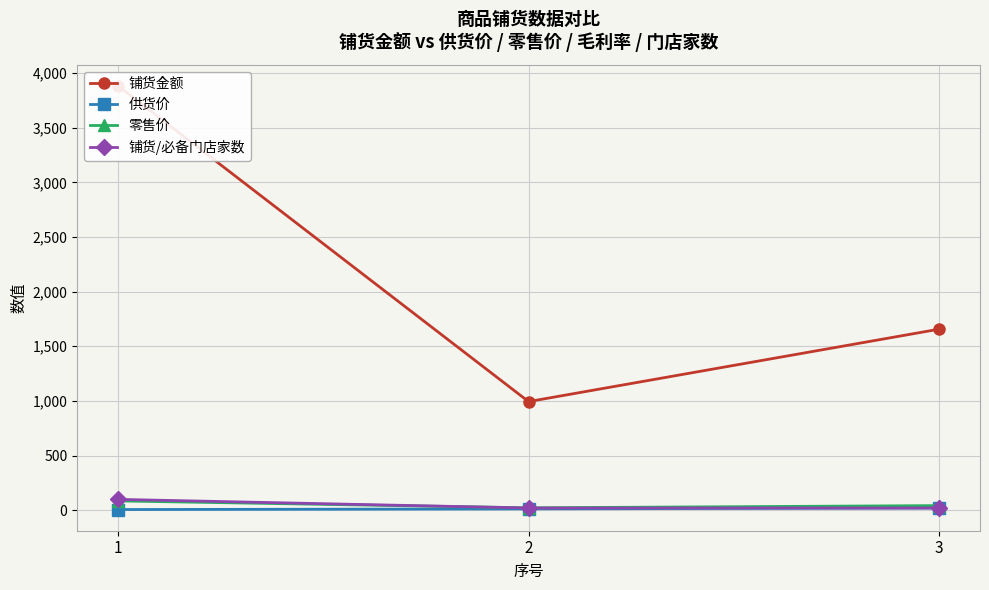

Reading right to left, extract all data points from this chart.

铺货金额: 1656.4	993.8	3882.0
供货价: 20.2	12.1	6.0
零售价: 42.0	21.9	85.0
铺货/必备门店家数: 20.0	20.0	99.0